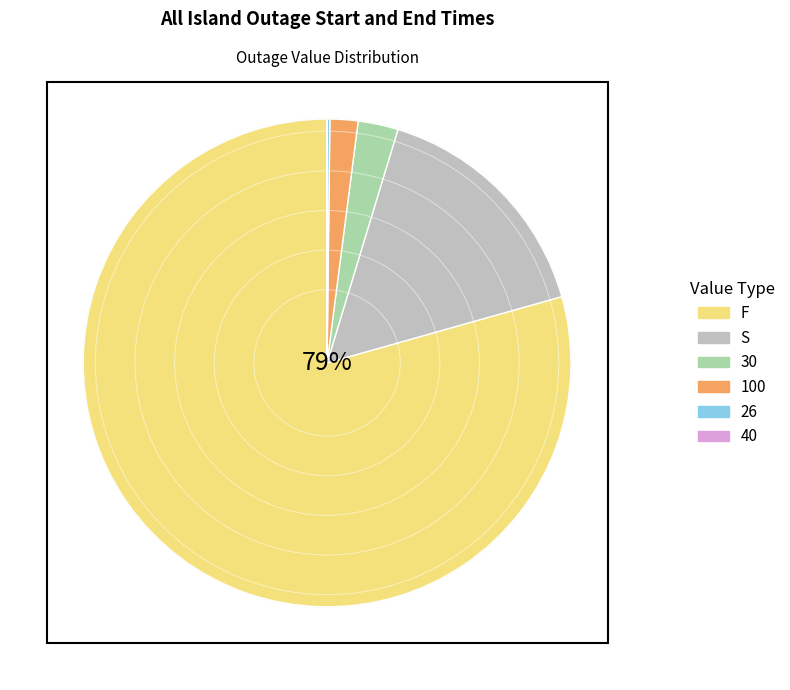

Which category has the biggest portion of the pie?

F